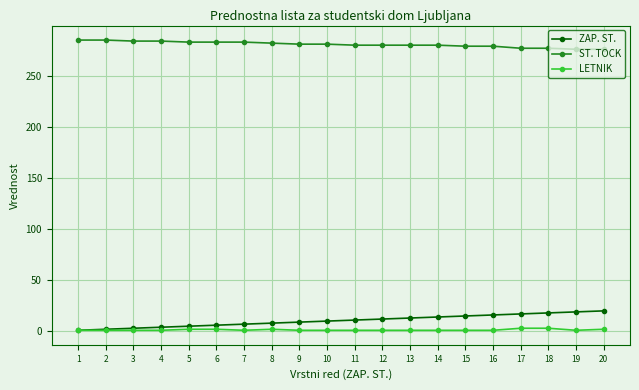

What is the maximum value shown in the chart?

285